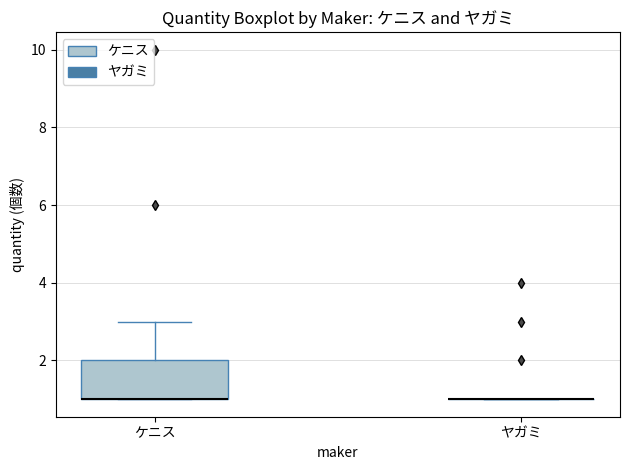

Reading left to right, transcribe this box plot: for each box, give where its median line is, the range the box spans, and where its two whiskers end, as read against the y-axis. The values are not printed on the chart, so give them approximately, as read against the axis.

ケニス: median 1 (drawn on the box's lower edge), box 1 to 2, whiskers 1 to 3
ヤガミ: box collapsed to a line at 1, whiskers 1 to 1